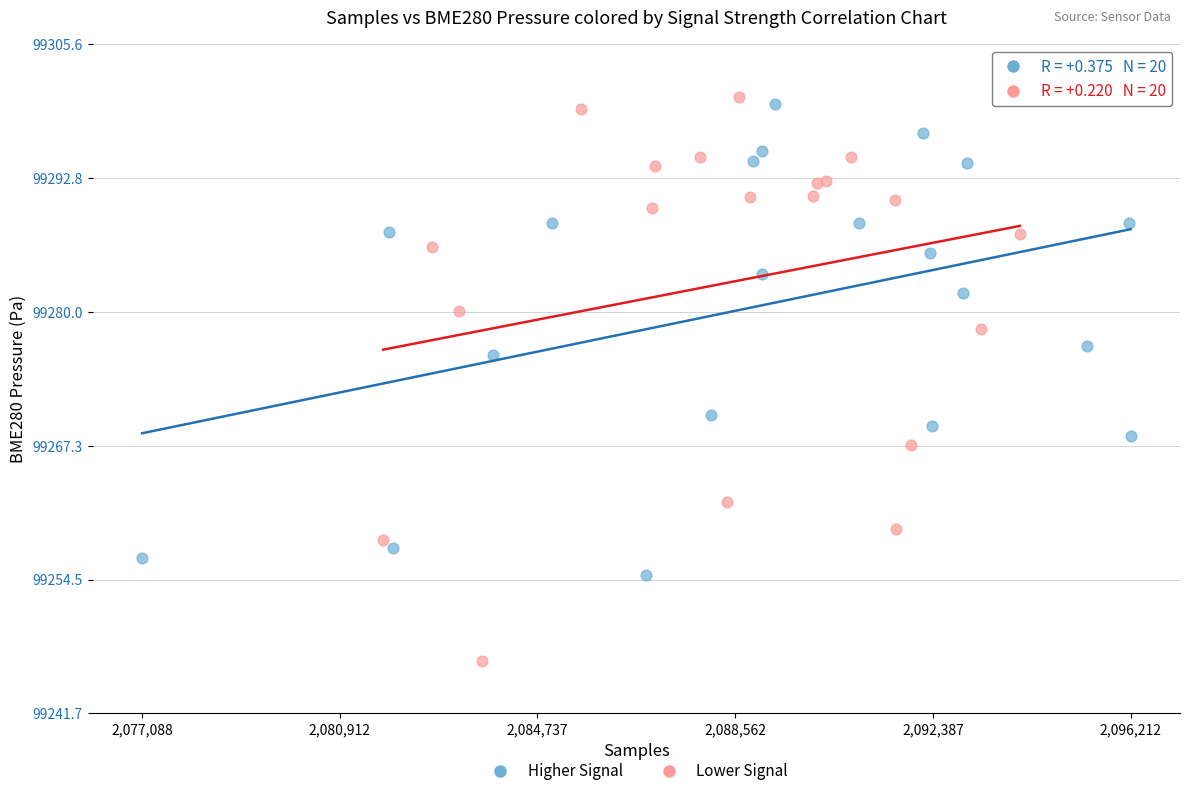

Which series contains the lowest Y value?

Lower Signal